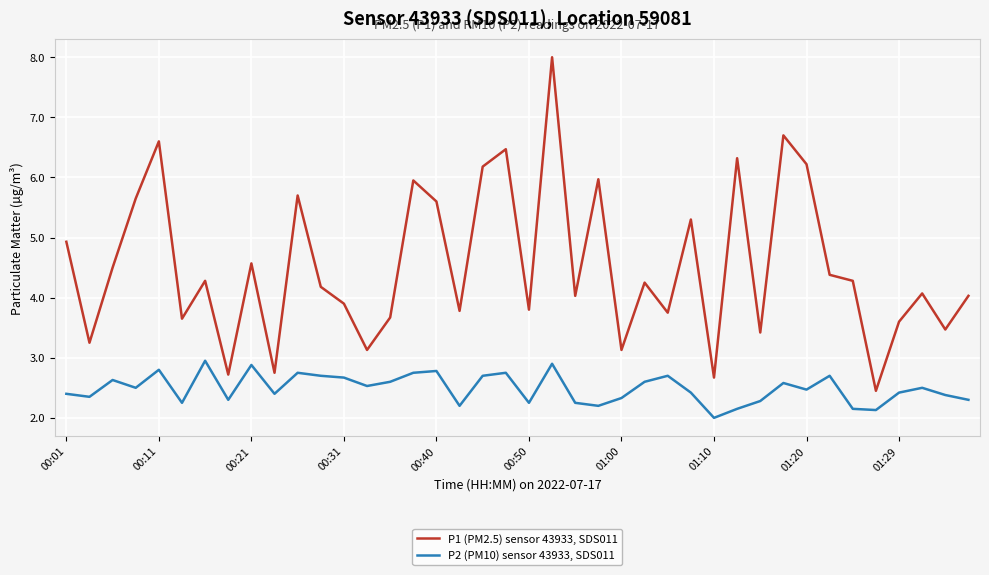

How many lines are shown in the chart?

2